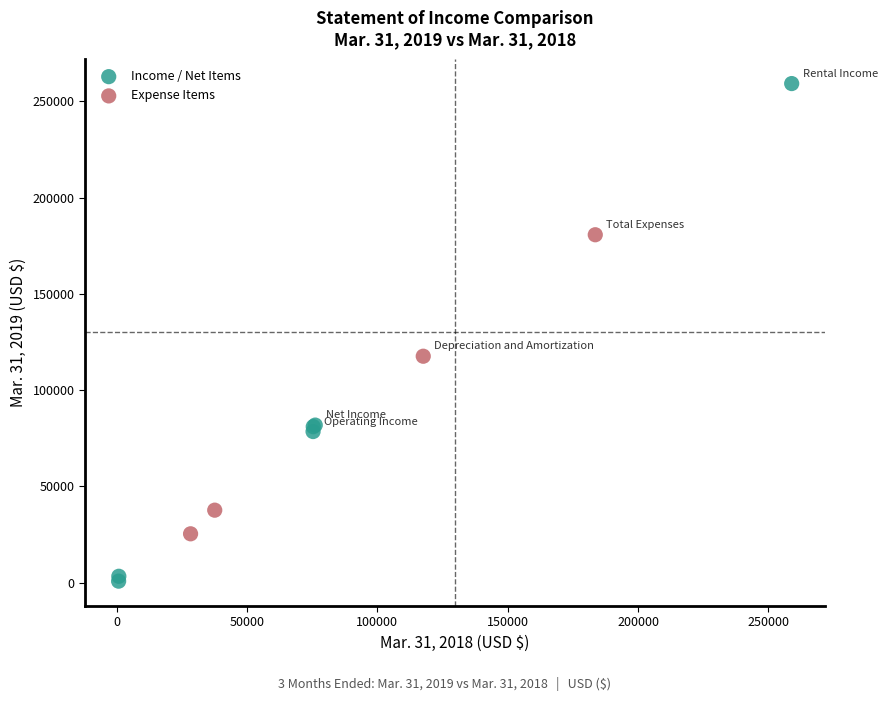

Which series contains the highest Y value?

Income / Net Items